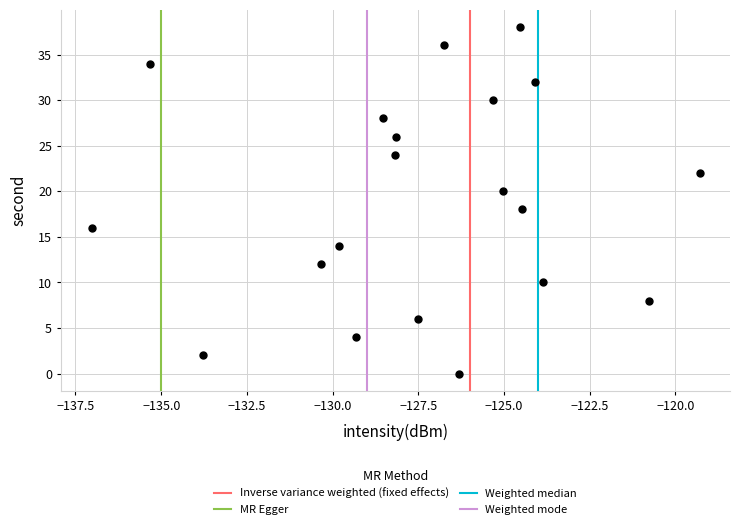

What is the range of Y values (max minus min)?

38